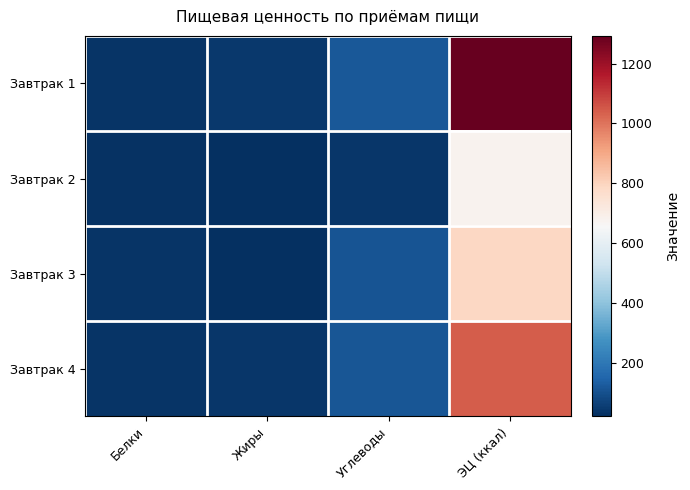

Which label corresponds to the largest value in the chart?

ЭЦ (ккал)